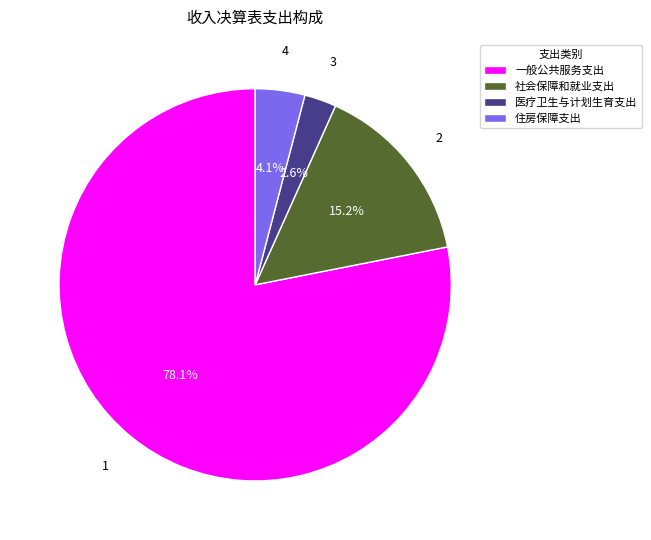

Does 社会保障和就业支出 represent more than half of the total?

No